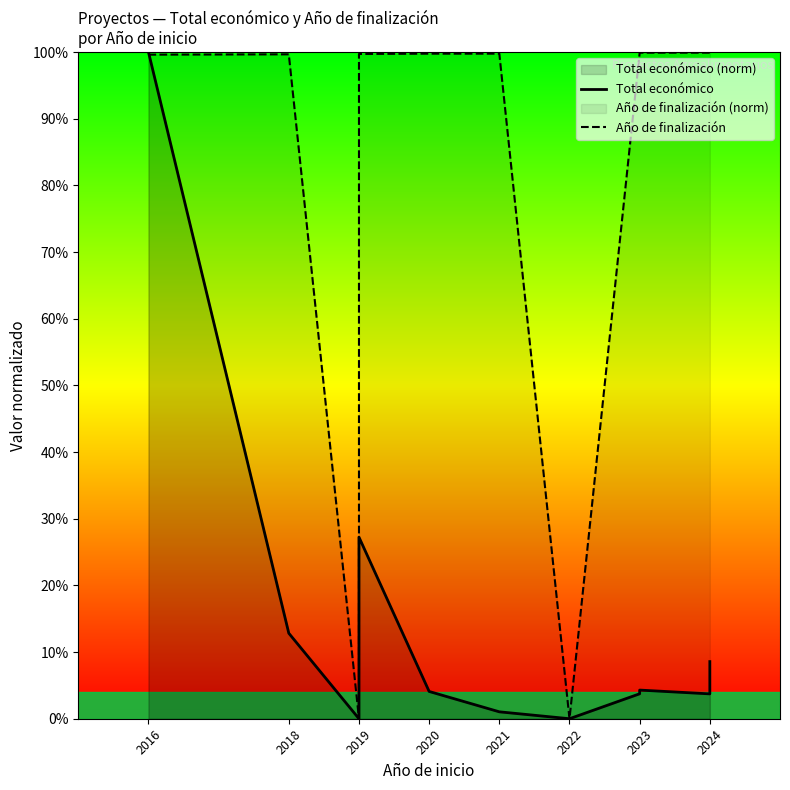

At which label does Total económico reach its minimum?

2019